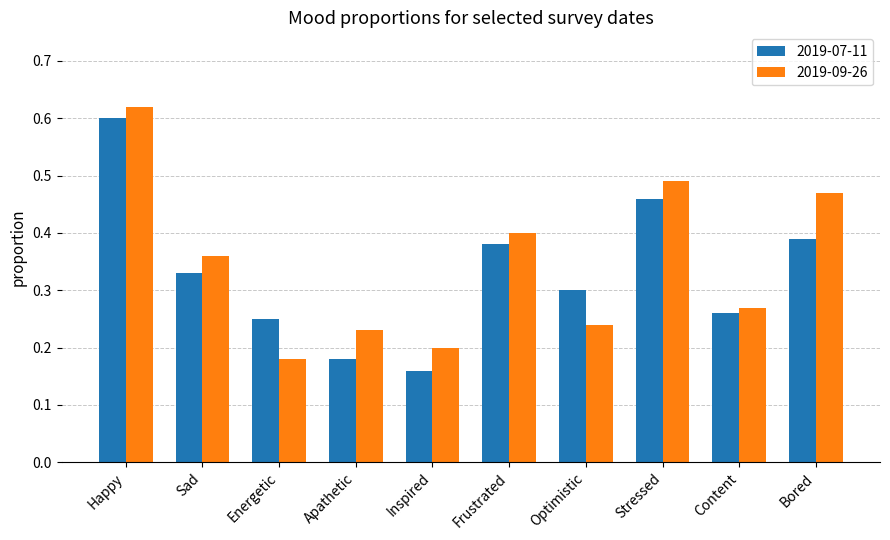

The 2019-07-11 series shows 0.2 at Apathetic. True or false?

True